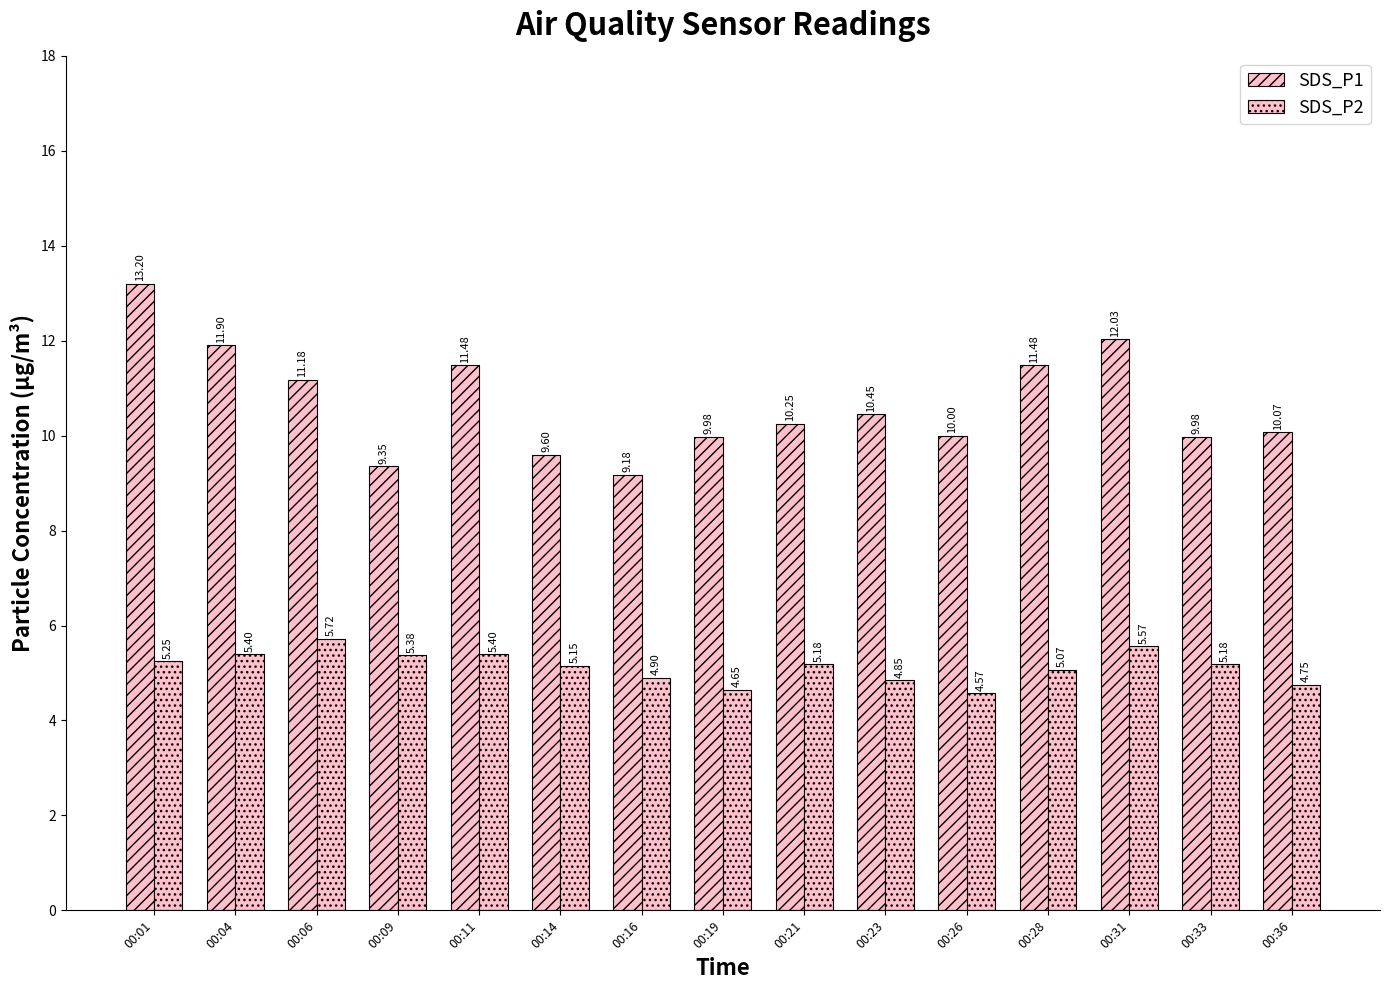

What is the total value across all series at 00:33?

15.2